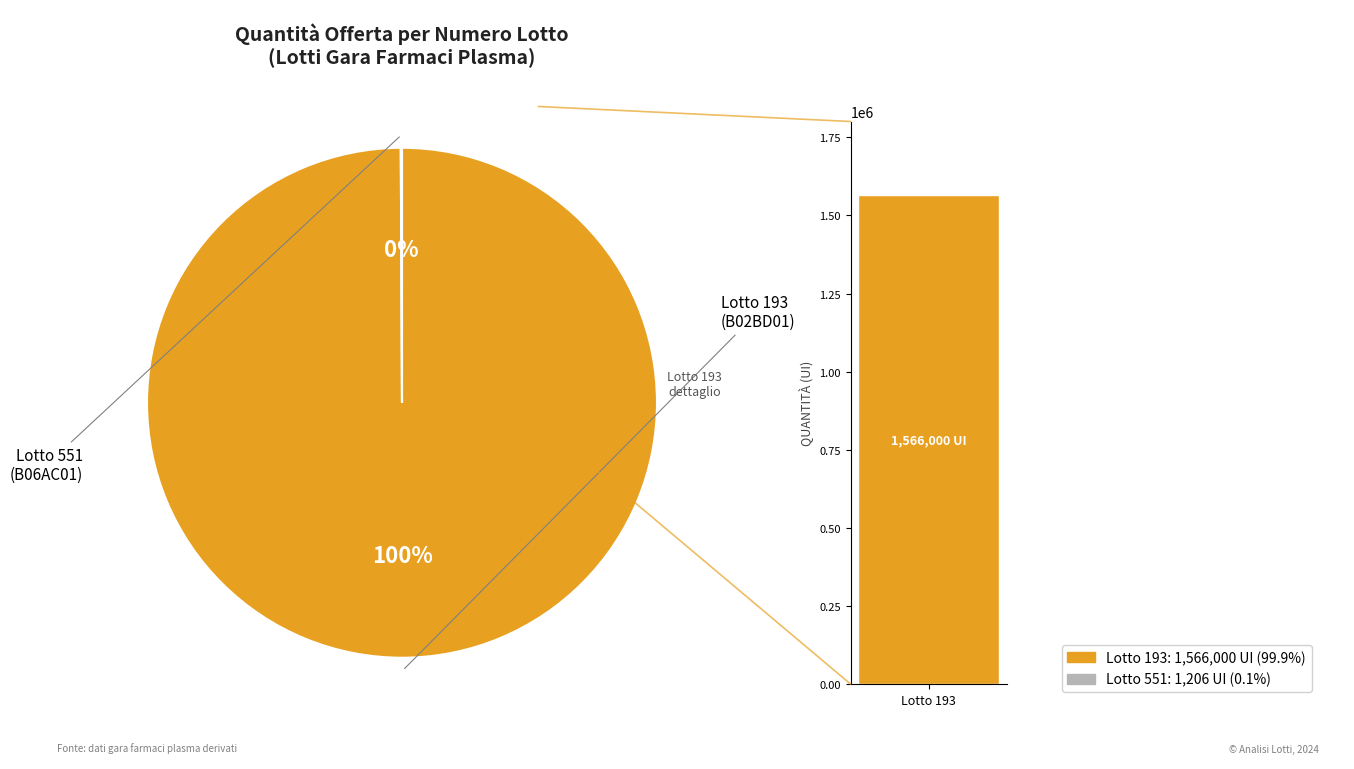

Does 551 represent more than half of the total?

No